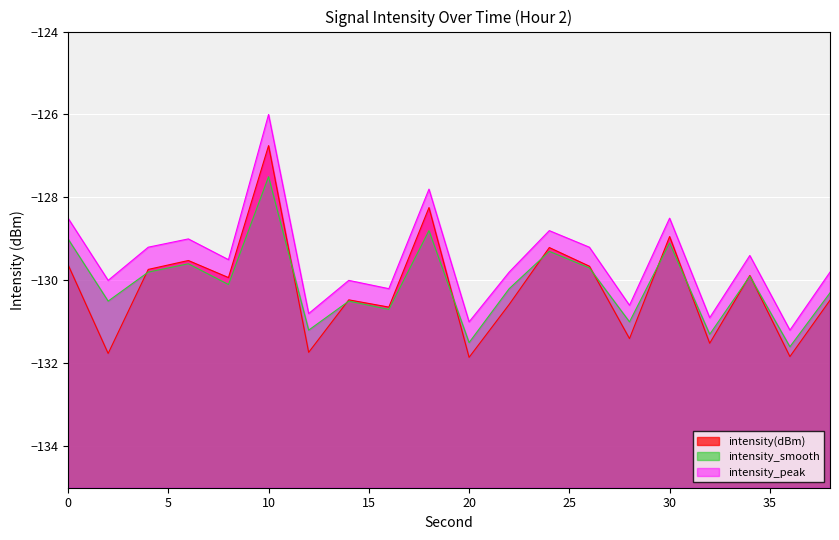

The value of intensity(dBm) at 14 is -72.6. True or false?

False